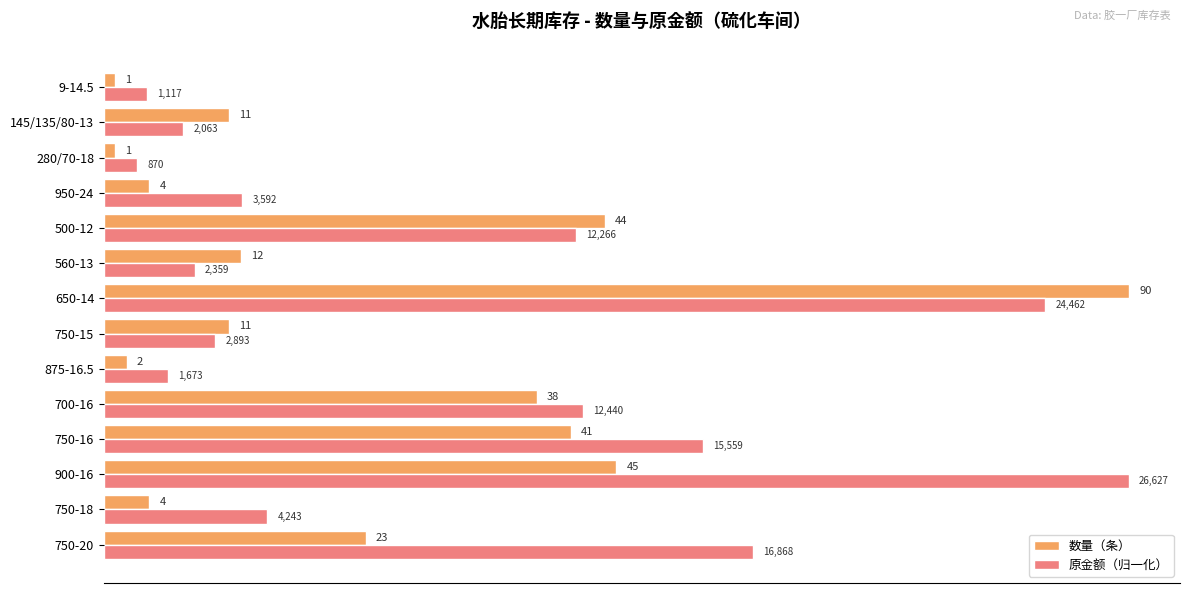

Between 650-14 and 500-12, which series saw the biggest shift?

数量（条）